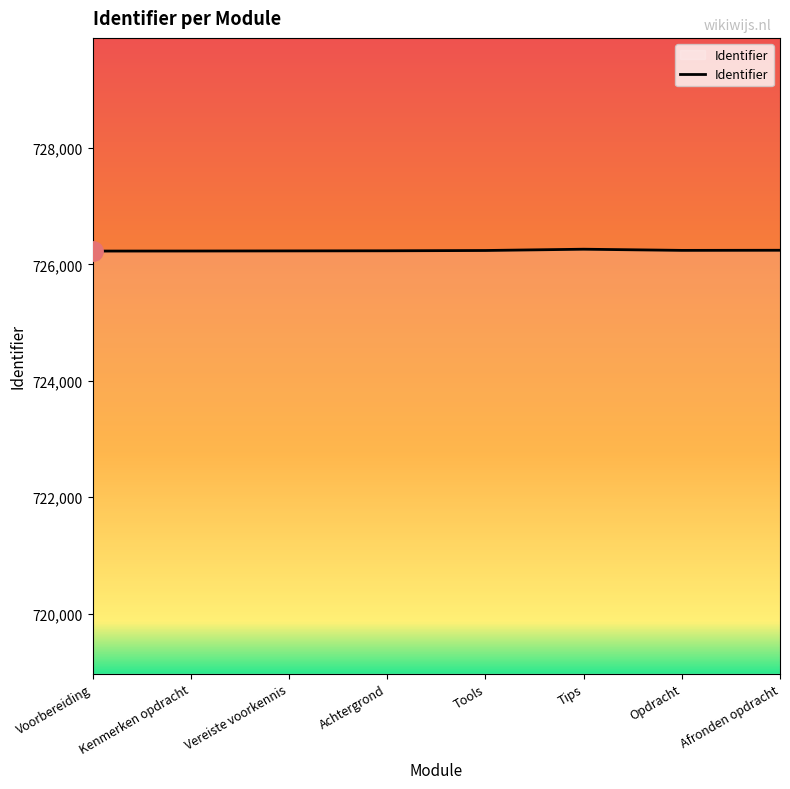

How many lines are shown in the chart?

1